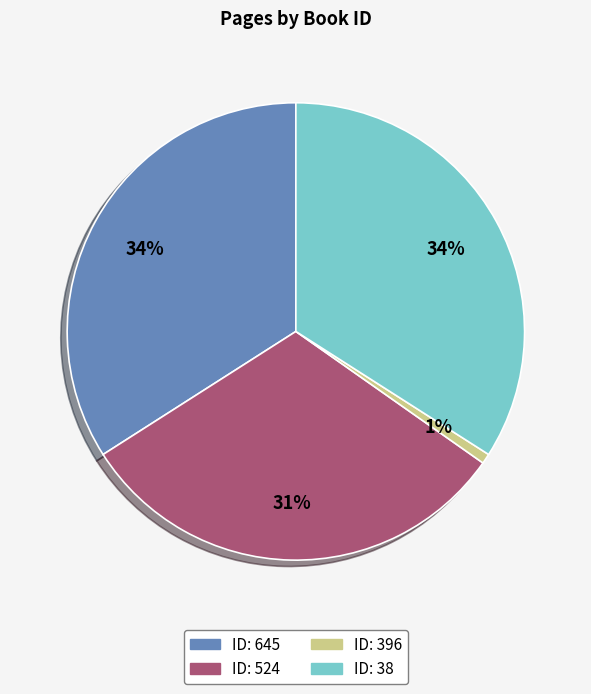

Is there any slice that represents more than half of the pie?

No